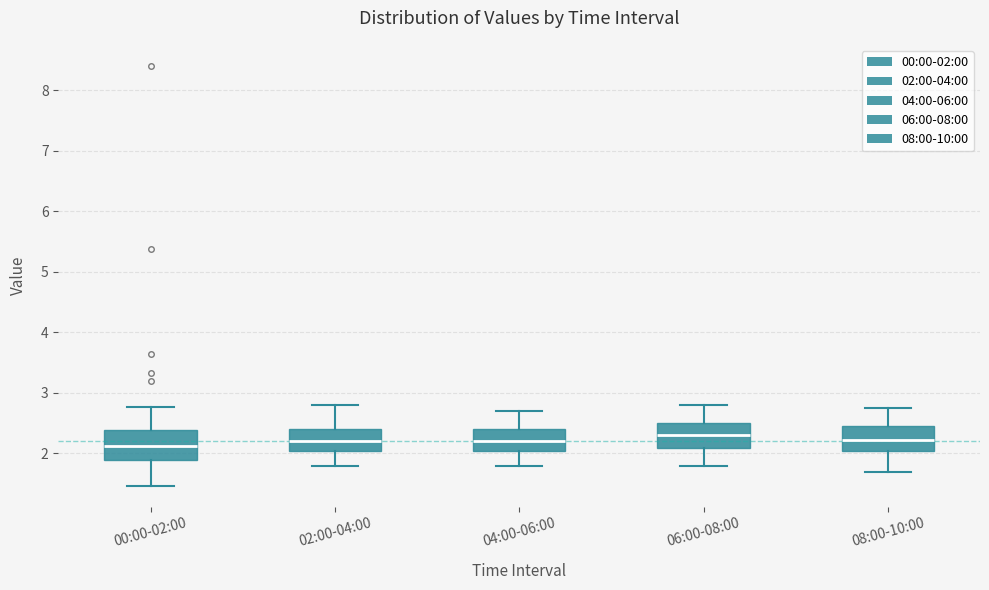

Reading left to right, transcribe this box plot: for each box, give where its median line is, the range the box spans, and where its two whiskers end, as read against the y-axis. The values are not printed on the chart, so give them approximately, as read against the axis.

00:00-02:00: median 2.1, box 1.9 to 2.4, whiskers 1.5 to 2.8
02:00-04:00: median 2.2, box 2.0 to 2.4, whiskers 1.8 to 2.8
04:00-06:00: median 2.2, box 2.0 to 2.4, whiskers 1.8 to 2.7
06:00-08:00: median 2.3, box 2.1 to 2.5, whiskers 1.8 to 2.8
08:00-10:00: median 2.2, box 2.0 to 2.5, whiskers 1.7 to 2.8